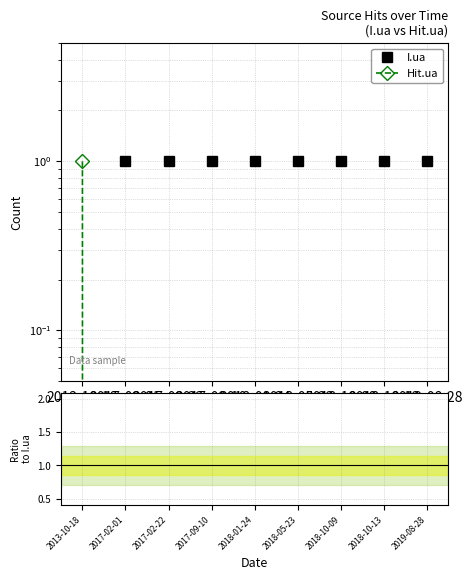

The value of Hit.ua at 2017-09-10 is 0.0. True or false?

True